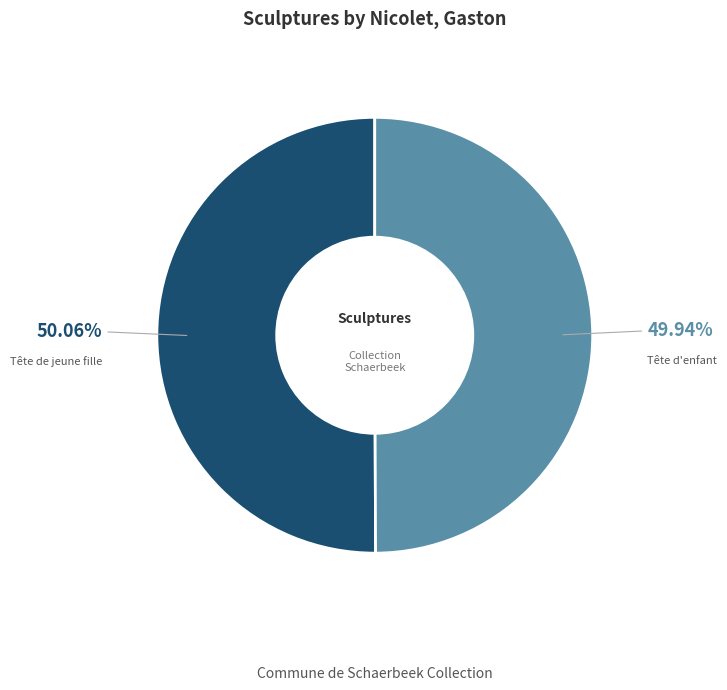

To the nearest percent, what portion does Tête de jeune fille represent?

50%